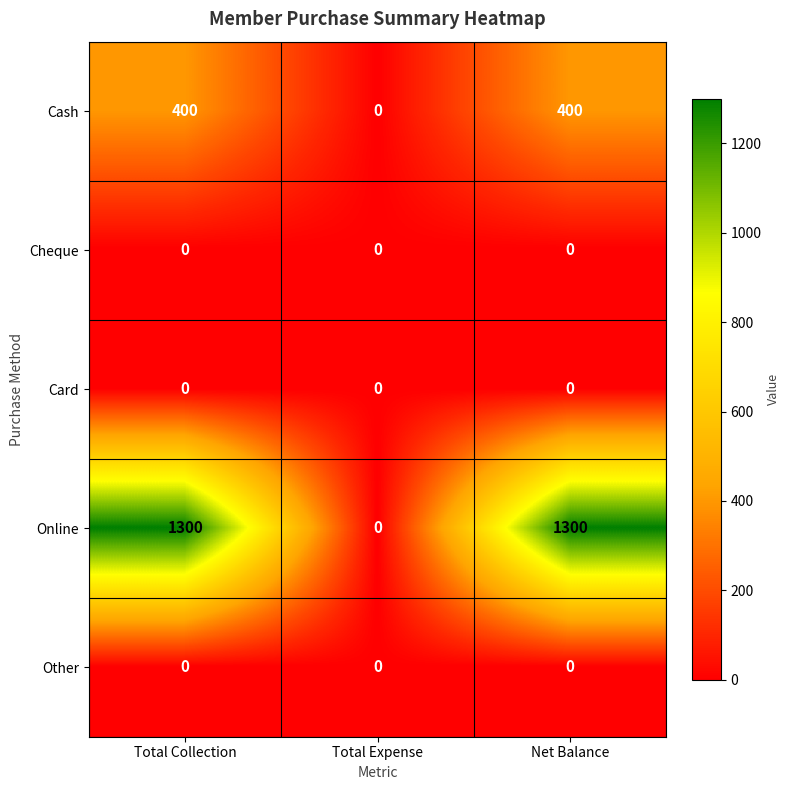

What is the maximum value shown in the chart?

1300